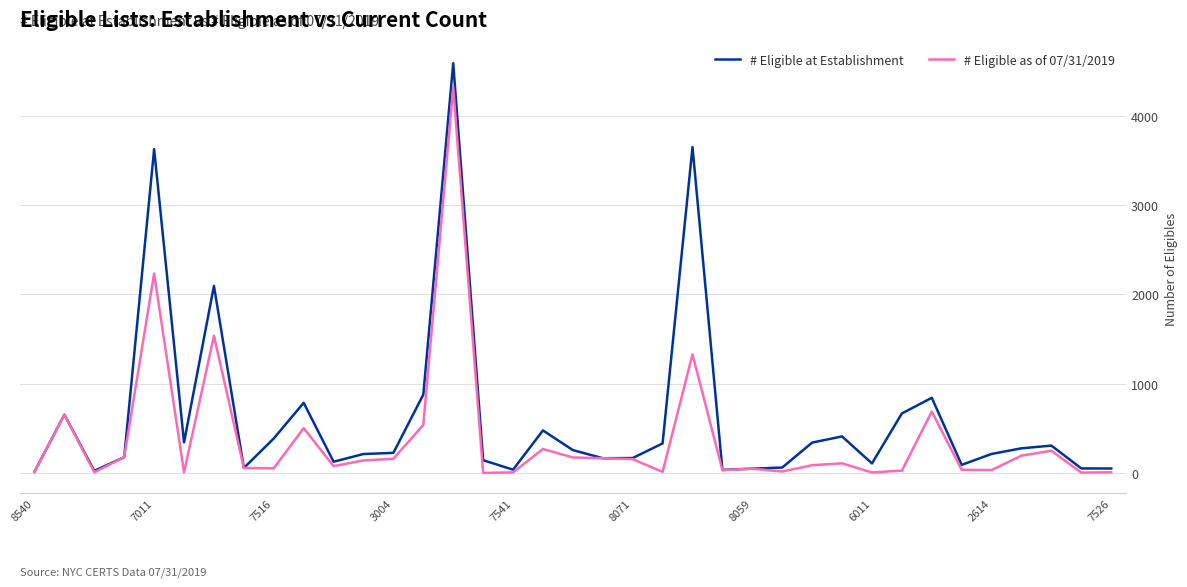

Which series has the largest range (max minus min)?

# Eligible at Establishment